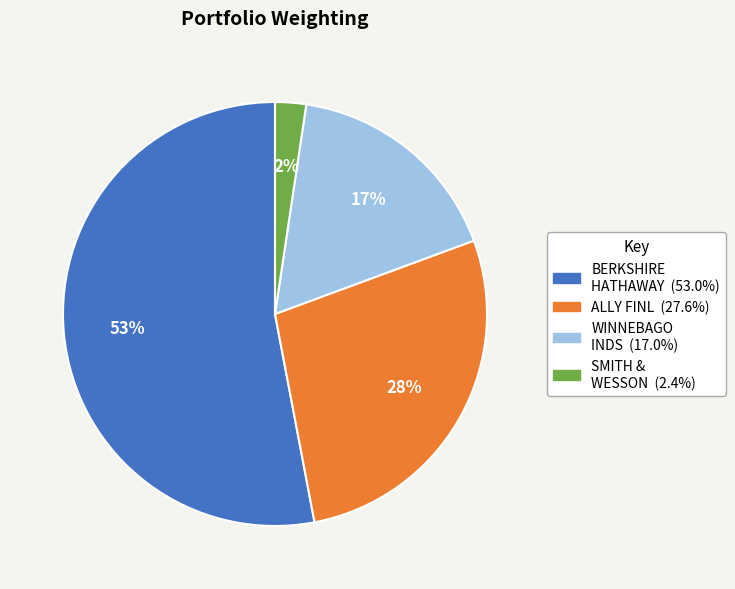

To the nearest percent, what is the difference between the largest and smallest slice percentages?

51%